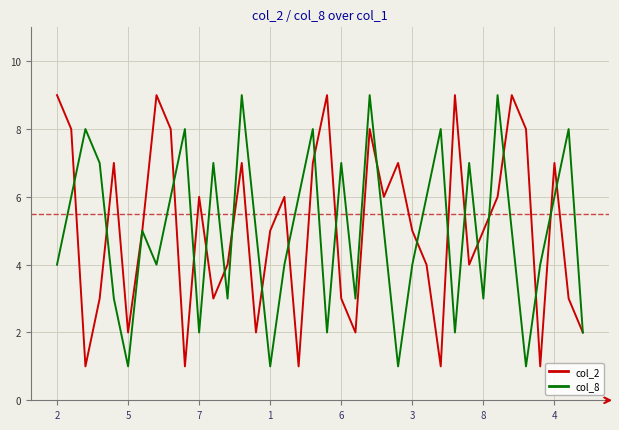

What is the average value of the col_8 series?

5